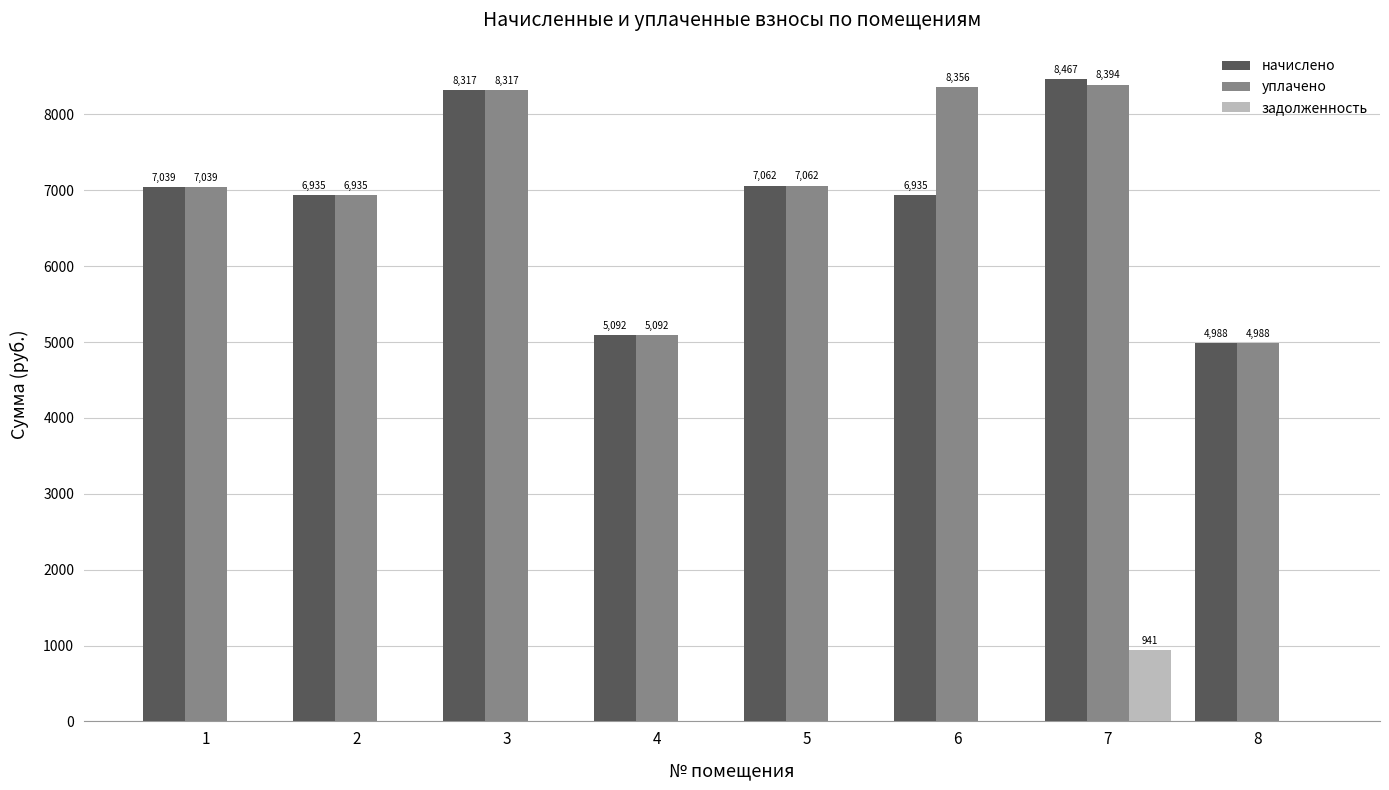

Read the начислено value at 3.

8317.4